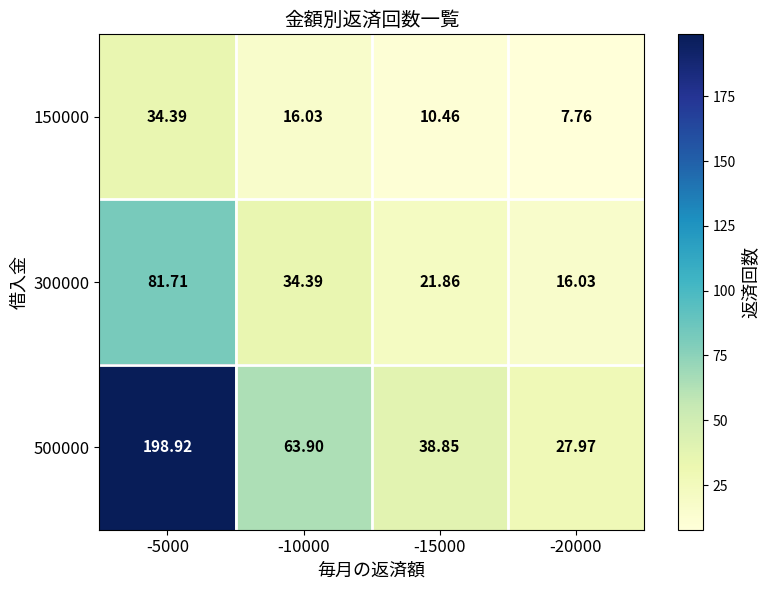

Which series has the widest spread of values?

500000